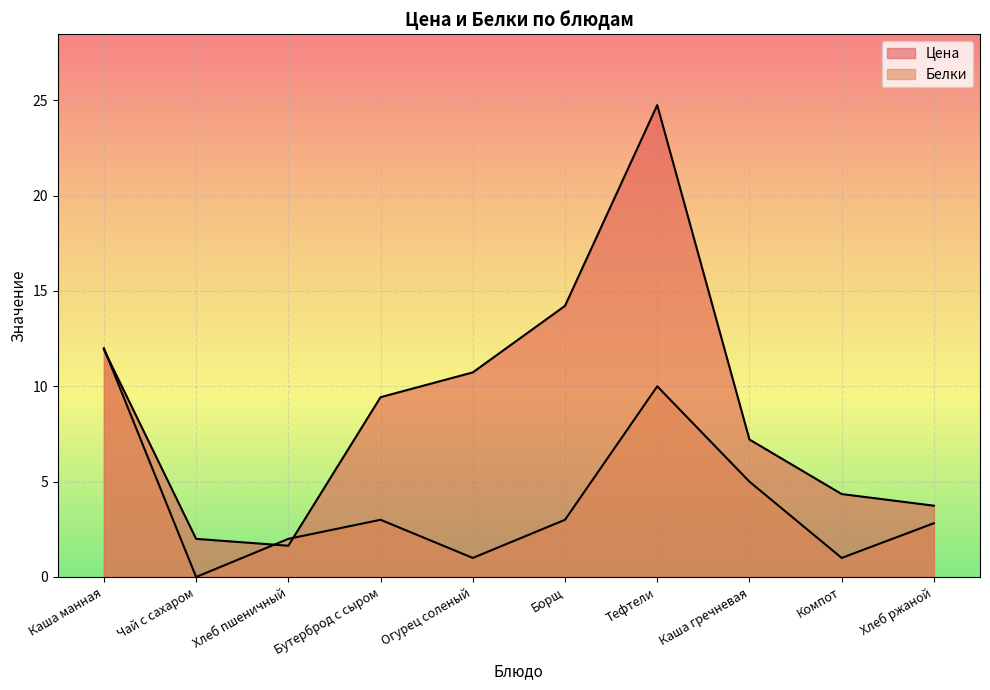

What are all the series names shown in the legend?

Цена, Белки